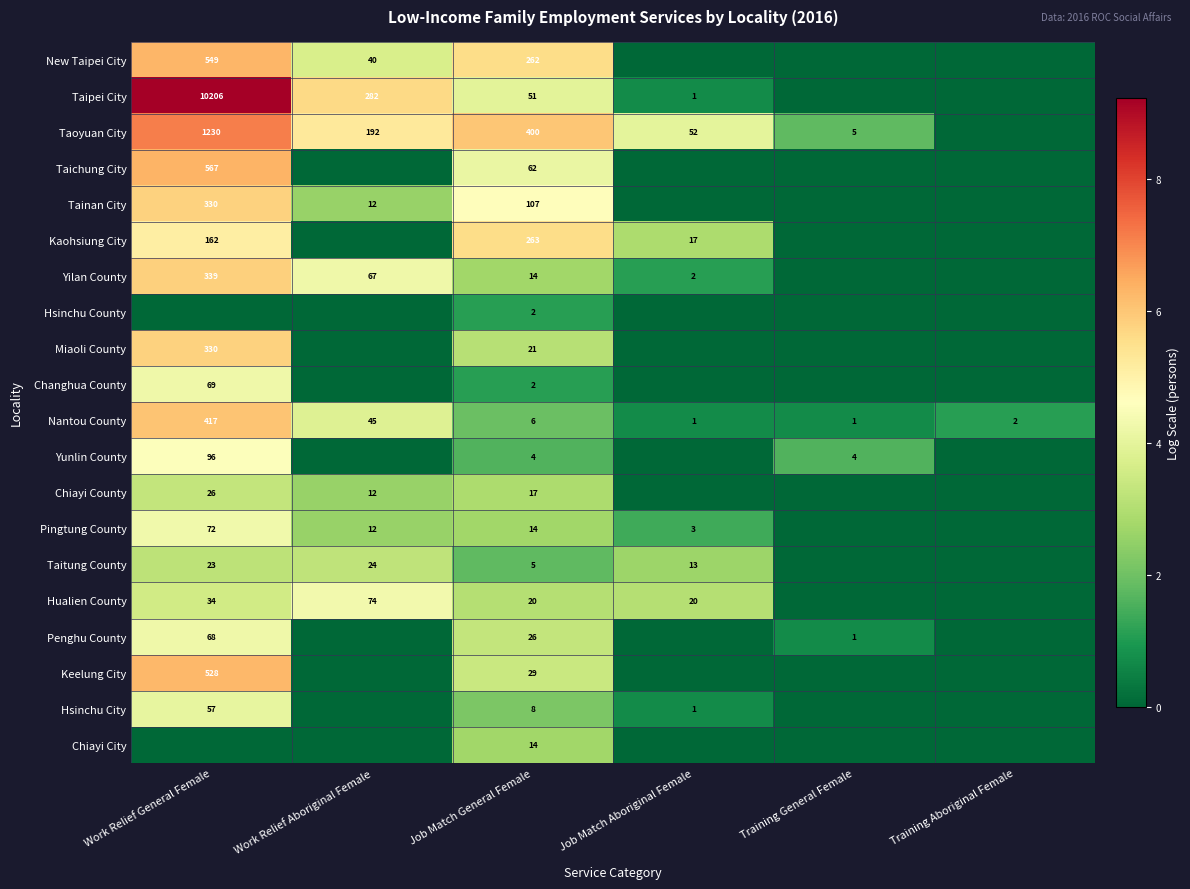

Is it true that Taichung City equals 62 at Job Match General Female?

True